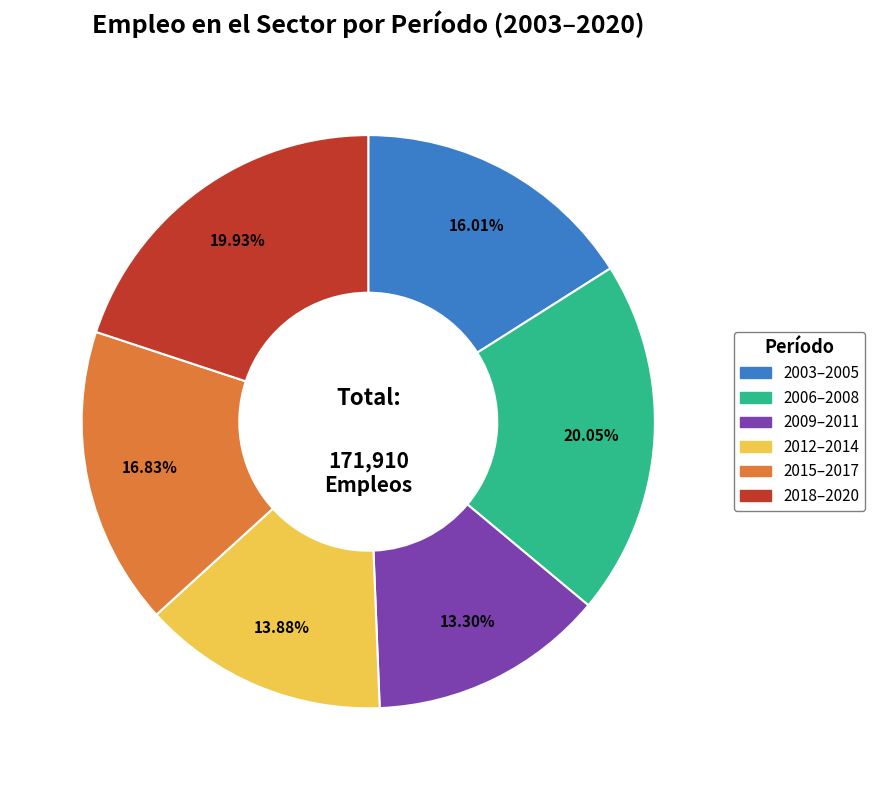

Is 2003–2005 the majority of the pie?

No